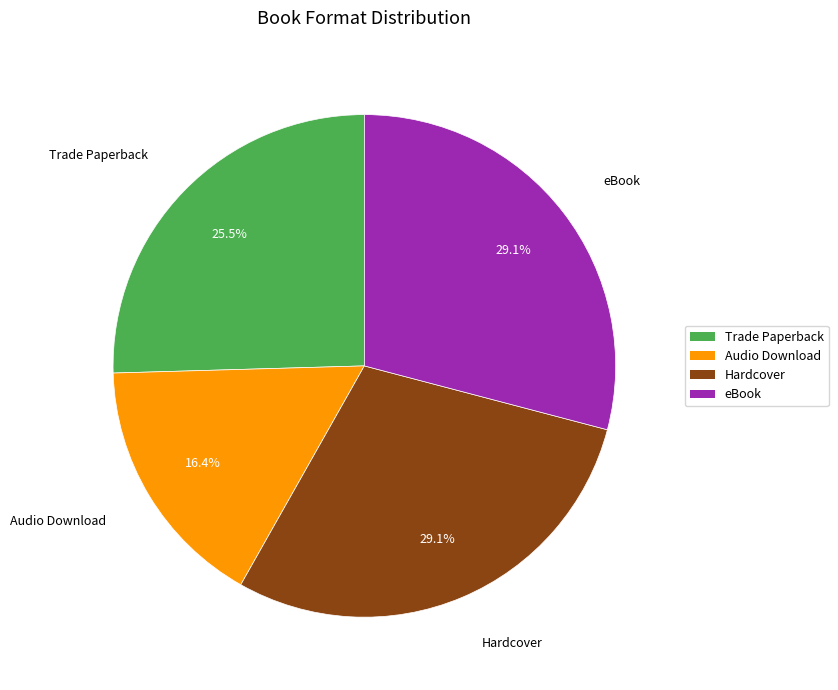

Do Audio Download and eBook together represent more than half of the pie?

No